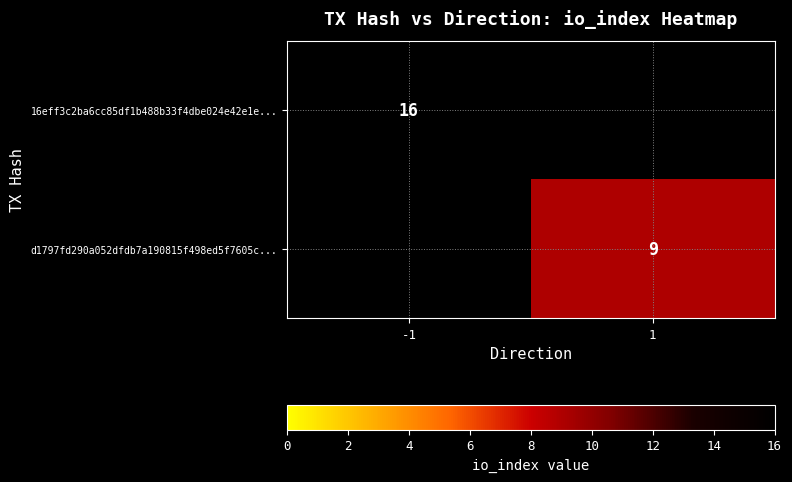

Is the value of d1797fd290a052dfdb7a190815f498ed5f7605c... at 1 greater than the value of 16eff3c2ba6cc85df1b488b33f4dbe024e42e1e... at -1?

No